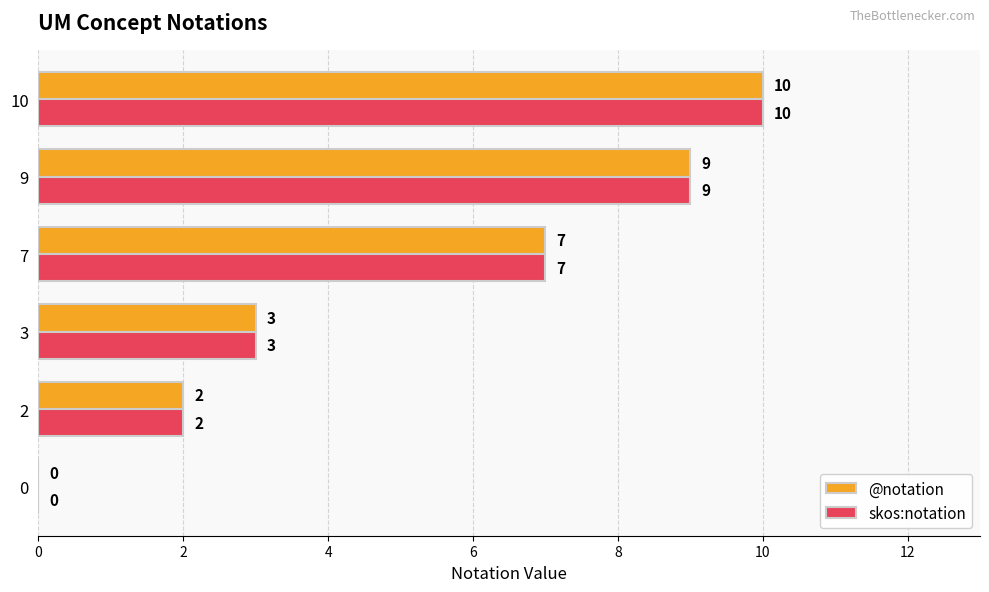

At which category is the sum across all series the highest?

10